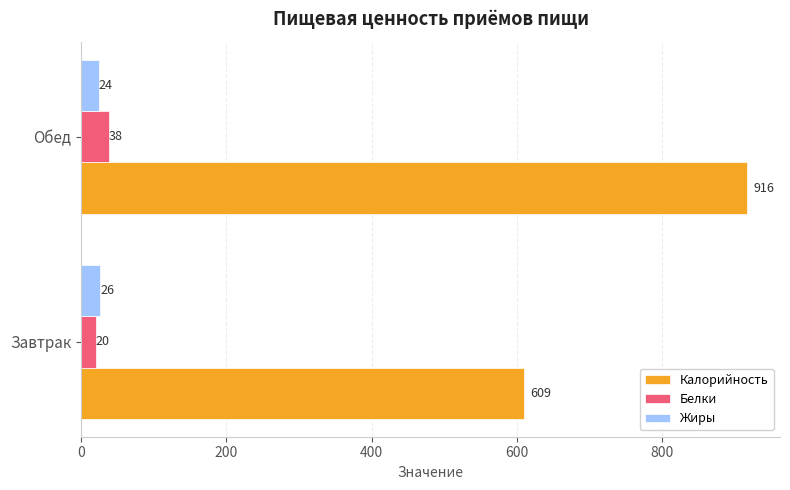

At which category is the sum across all series the highest?

Обед